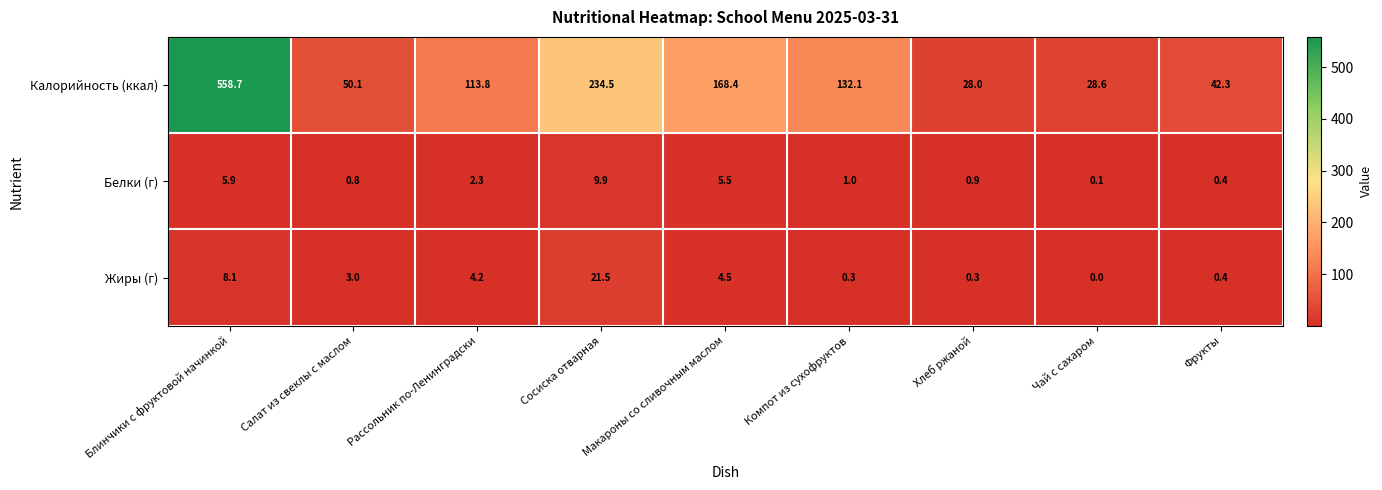

Which series has the largest total across all categories?

Калорийность (ккал)